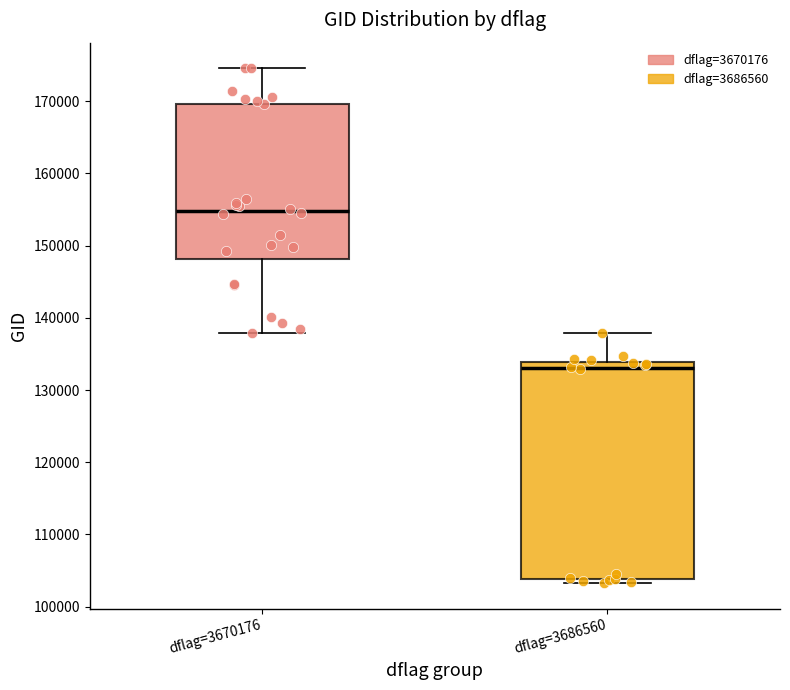

Reading left to right, transcribe this box plot: for each box, give where its median line is, the range the box spans, and where its two whiskers end, as read against the y-axis. The values are not printed on the chart, so give them approximately, as read against the axis.

dflag=3670176: median 155000, box 148000 to 170000, whiskers 138000 to 175000
dflag=3686560: median 133000, box 104000 to 134000, whiskers 103000 to 138000